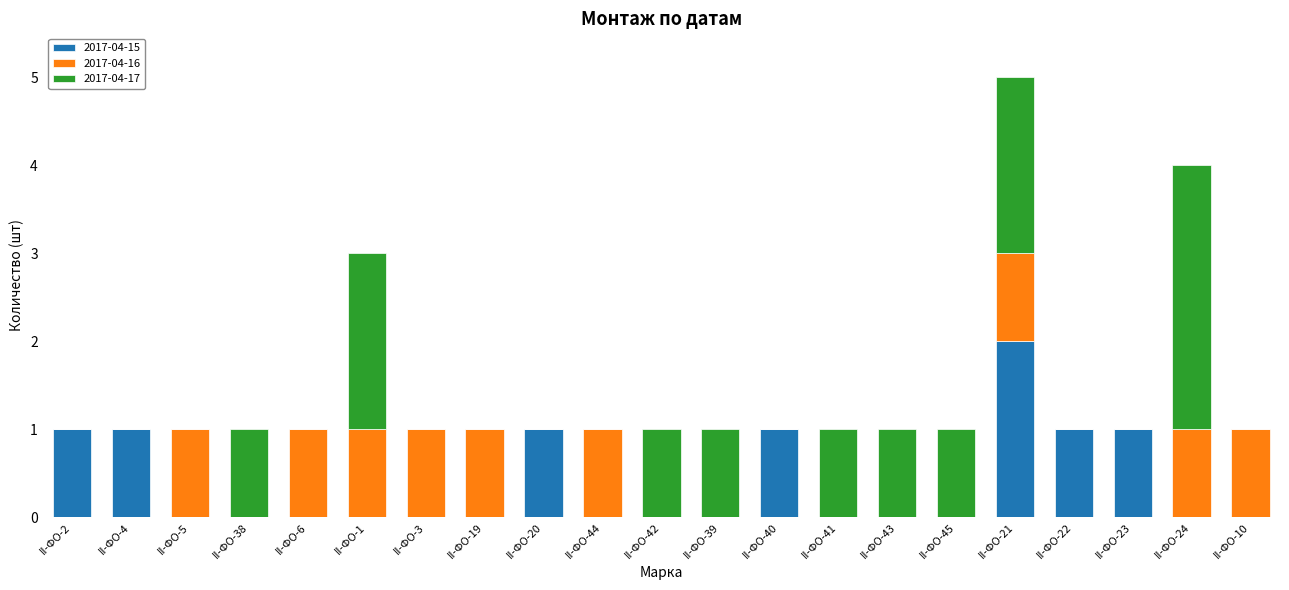

At which category is the sum across all series the highest?

II-ФО-21